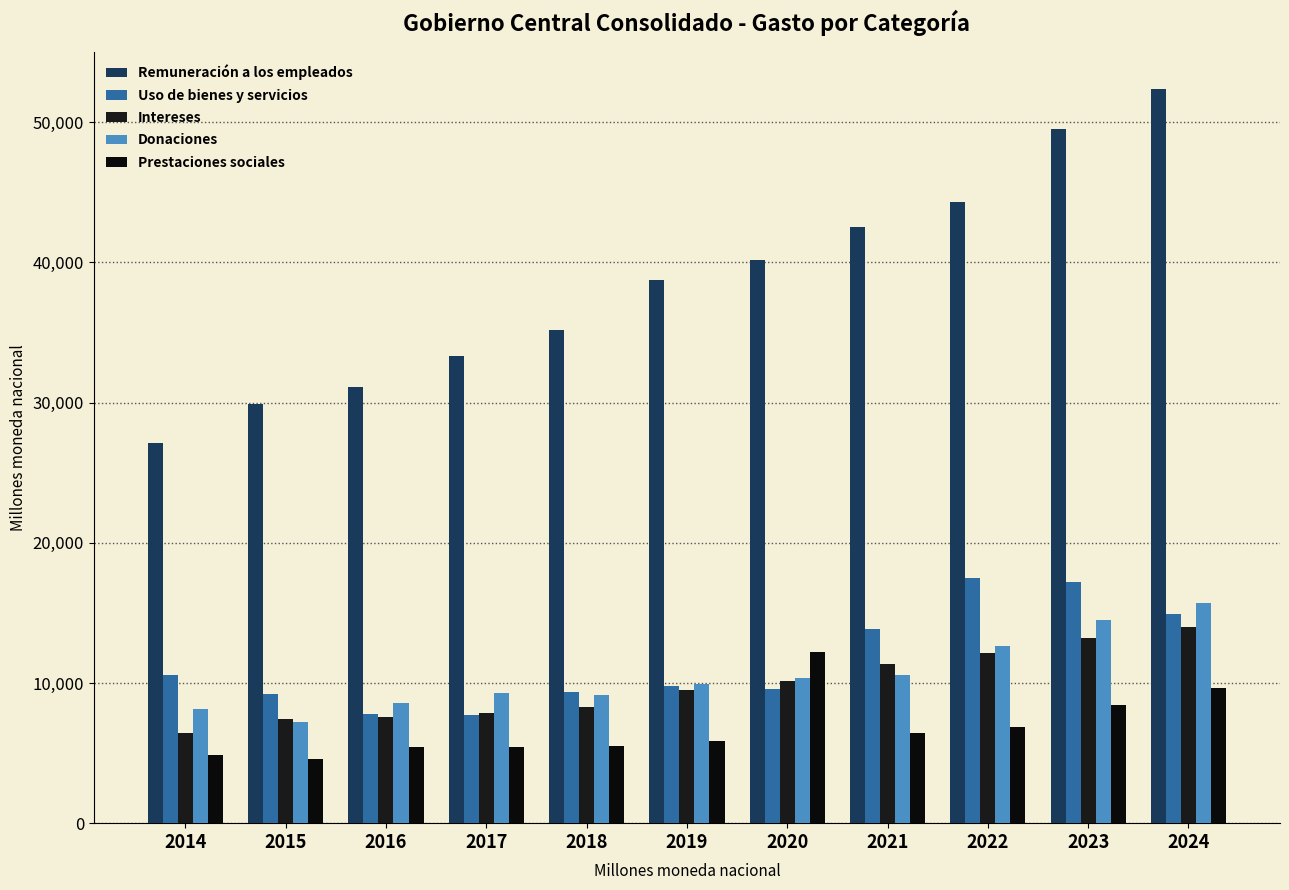

Rank the series at 2014 from lowest to highest value.

Prestaciones sociales, Intereses, Donaciones, Uso de bienes y servicios, Remuneración a los empleados